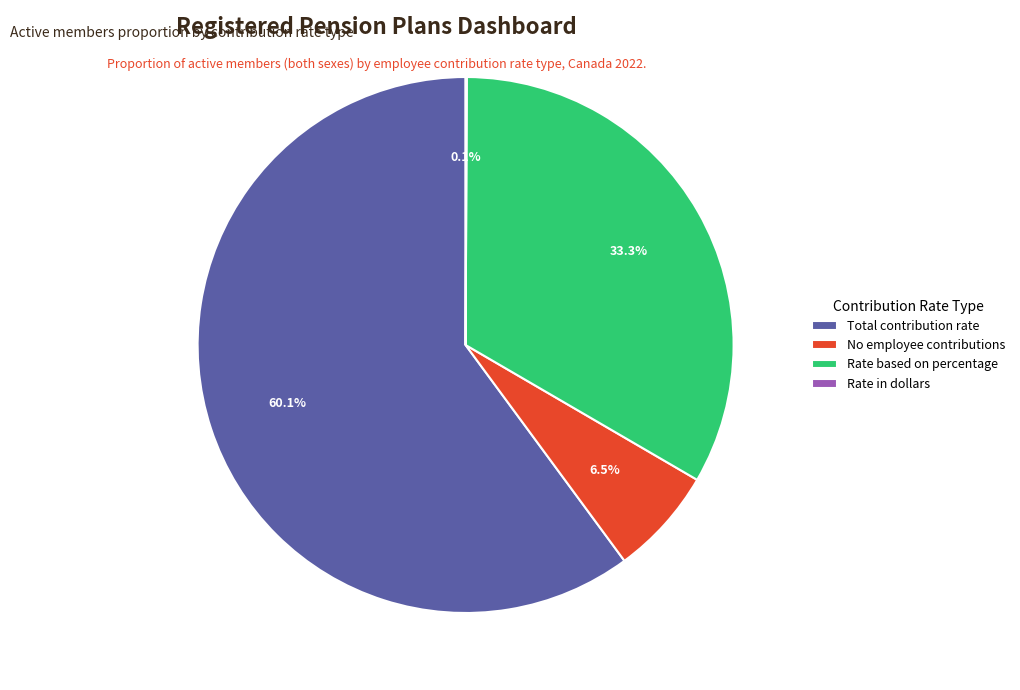

To the nearest percent, what is the average slice percentage?

25%